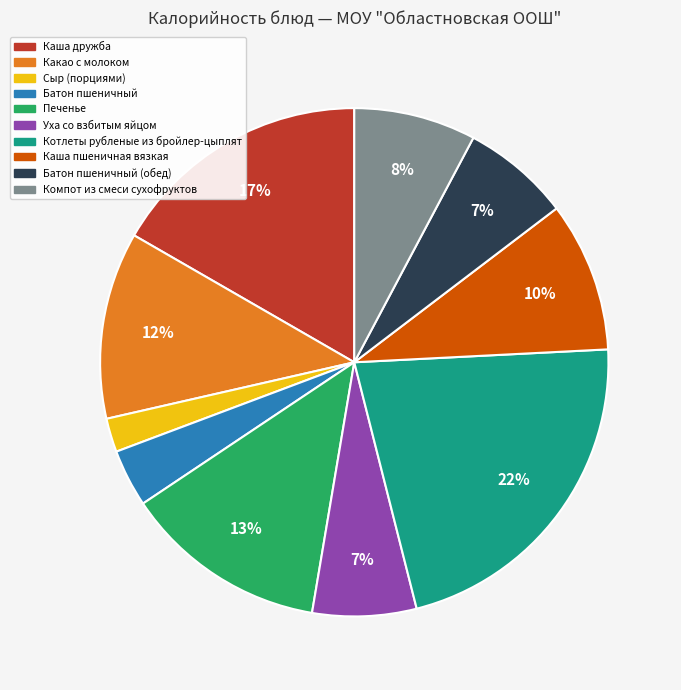

To the nearest percent, what is the average slice percentage?

10%